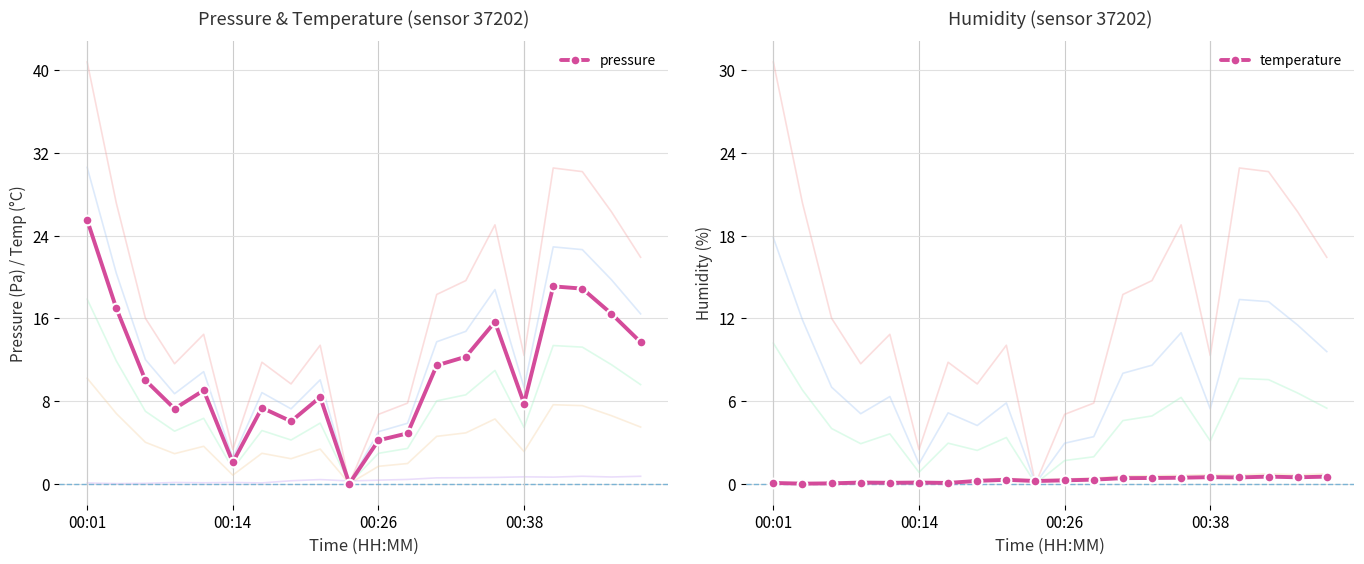

What is the difference between the maximum and minimum values in the temperature series?

0.5